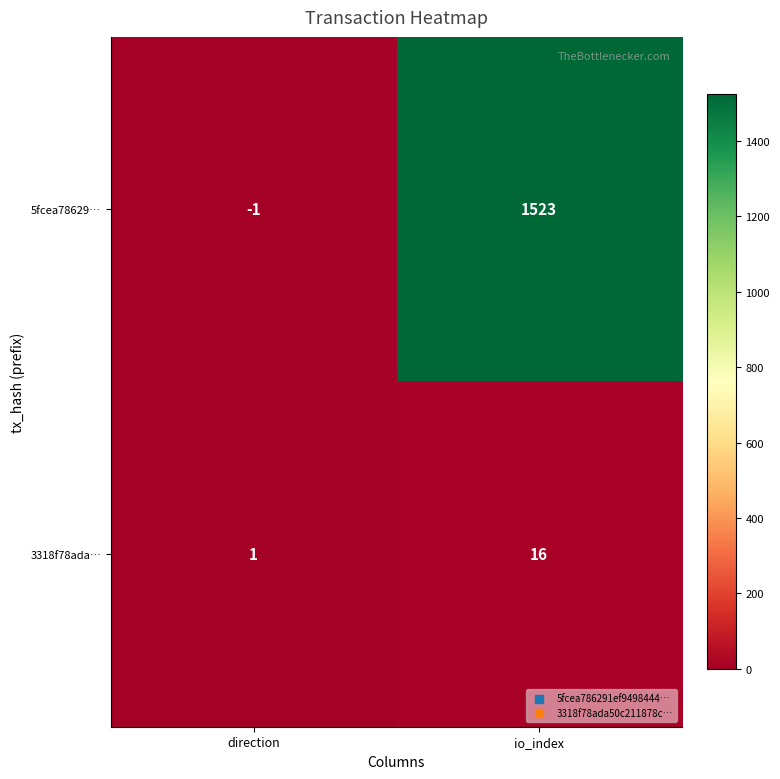

The value of 3318f78ada… at io_index is 16. True or false?

True